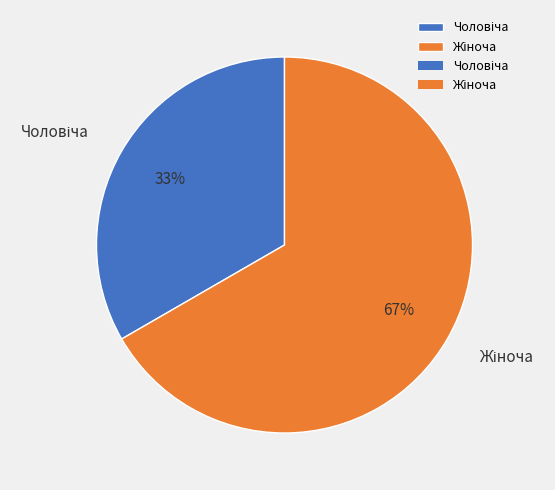

Is there any slice that represents more than half of the pie?

Yes